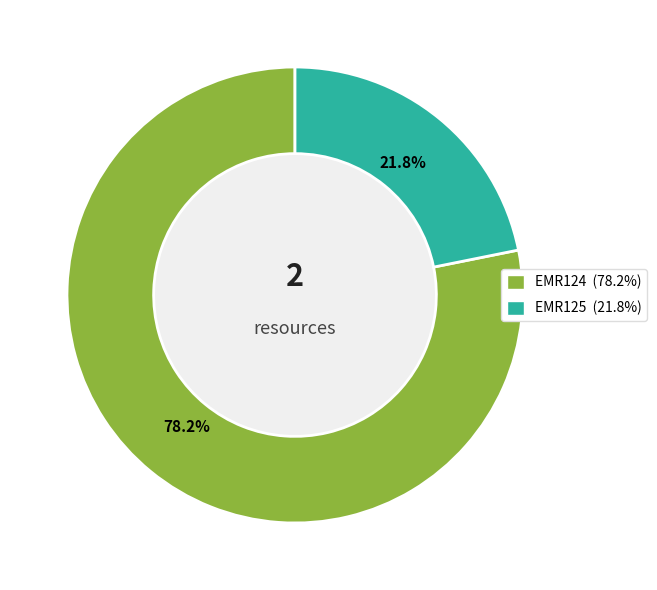

Rank the categories by value from lowest to highest.

EMR125, EMR124